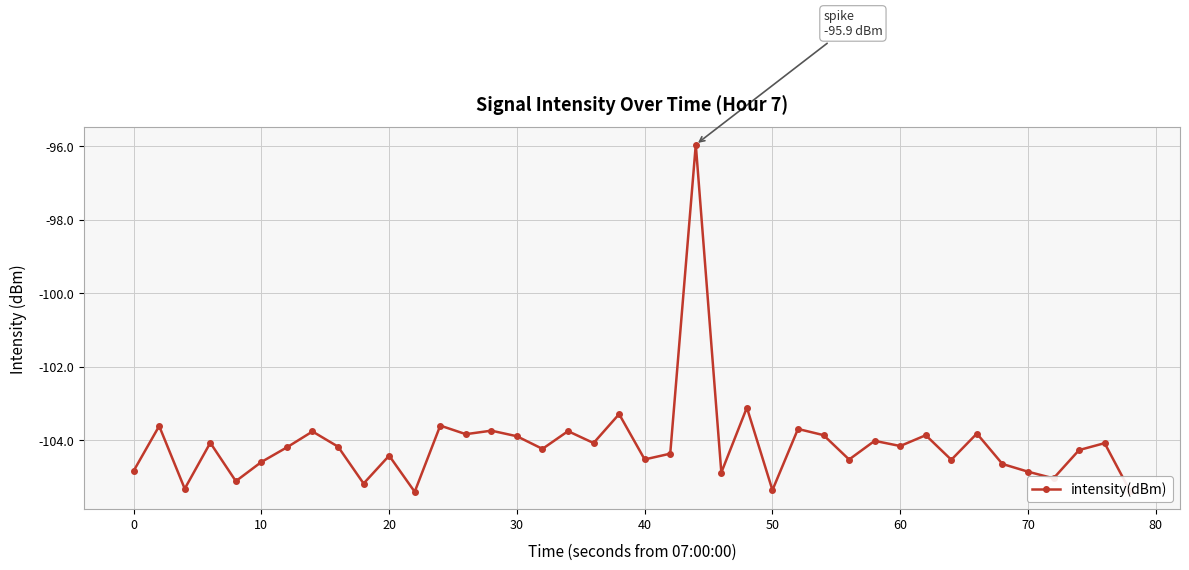

What is the minimum value shown in the chart?

-105.4